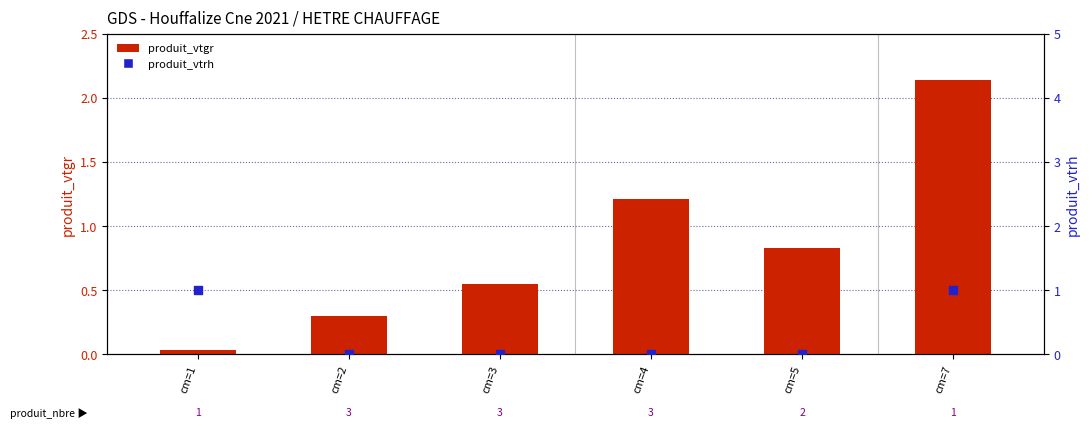

Is the value of produit_vtrh at cm=4 greater than the value of produit_vtgr at cm=2?

No